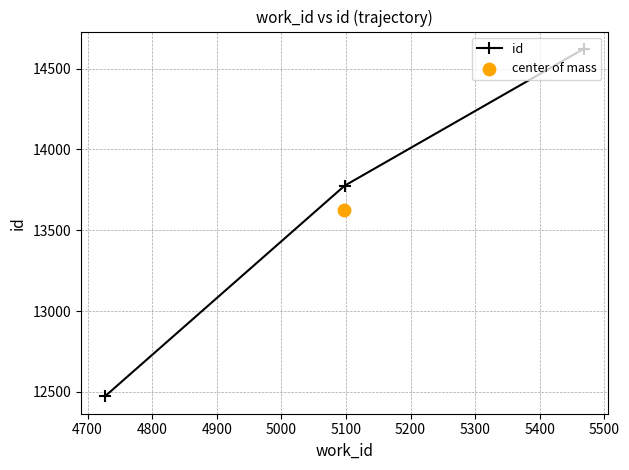

What is the value of the id point at the 1st from the left?

12473